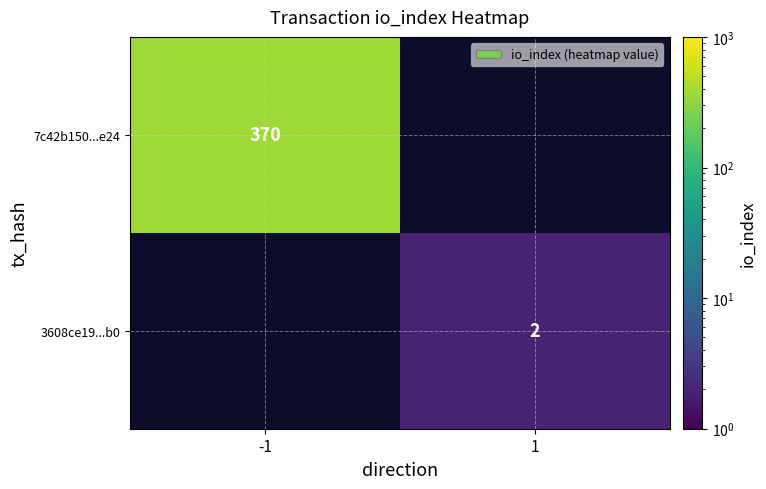

How many data points does each series have?

2